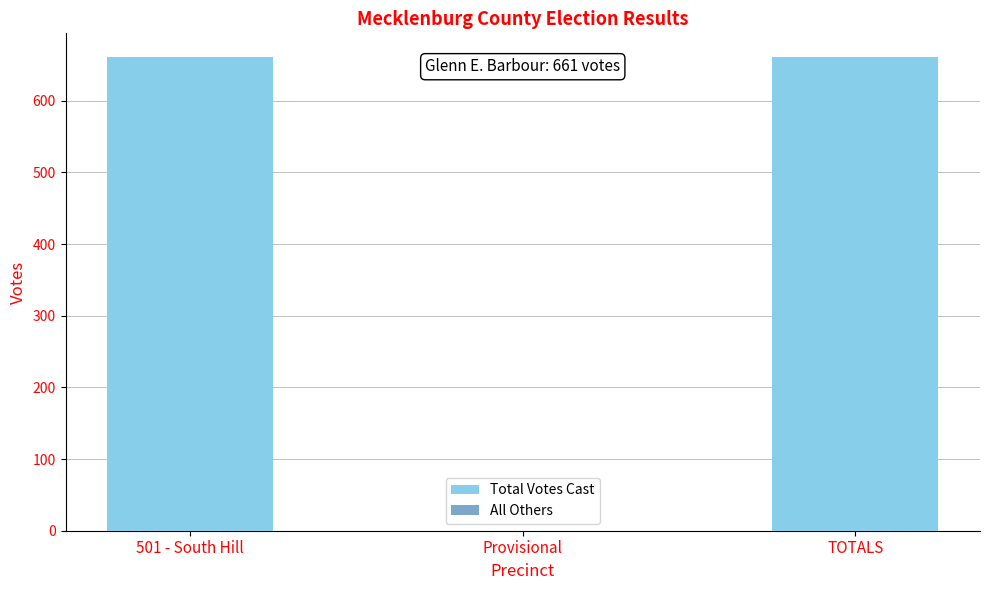

What is the change in value from Provisional to TOTALS?

+661